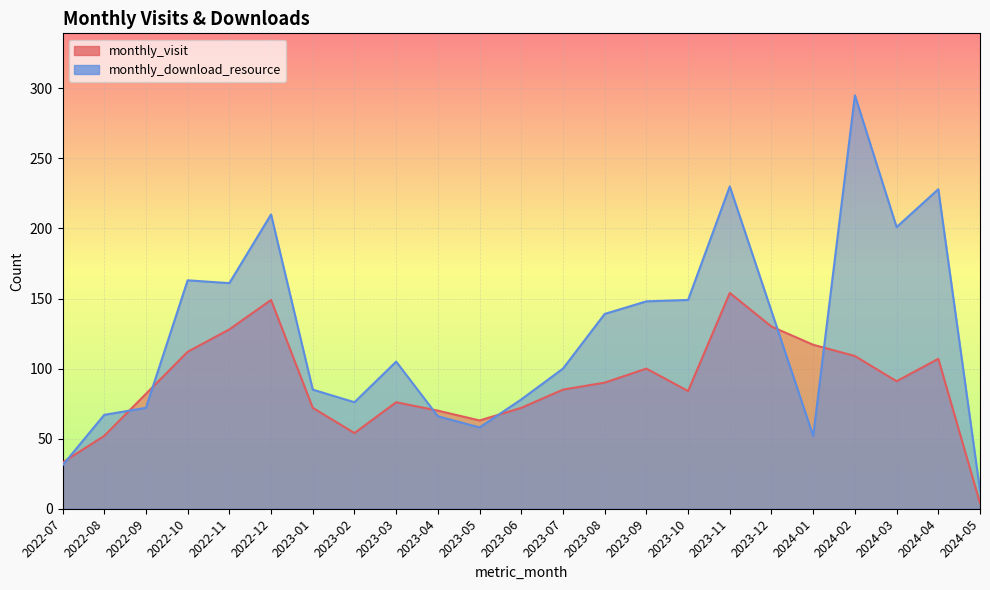

The value of monthly_visit at 2024-03 is 91. True or false?

True